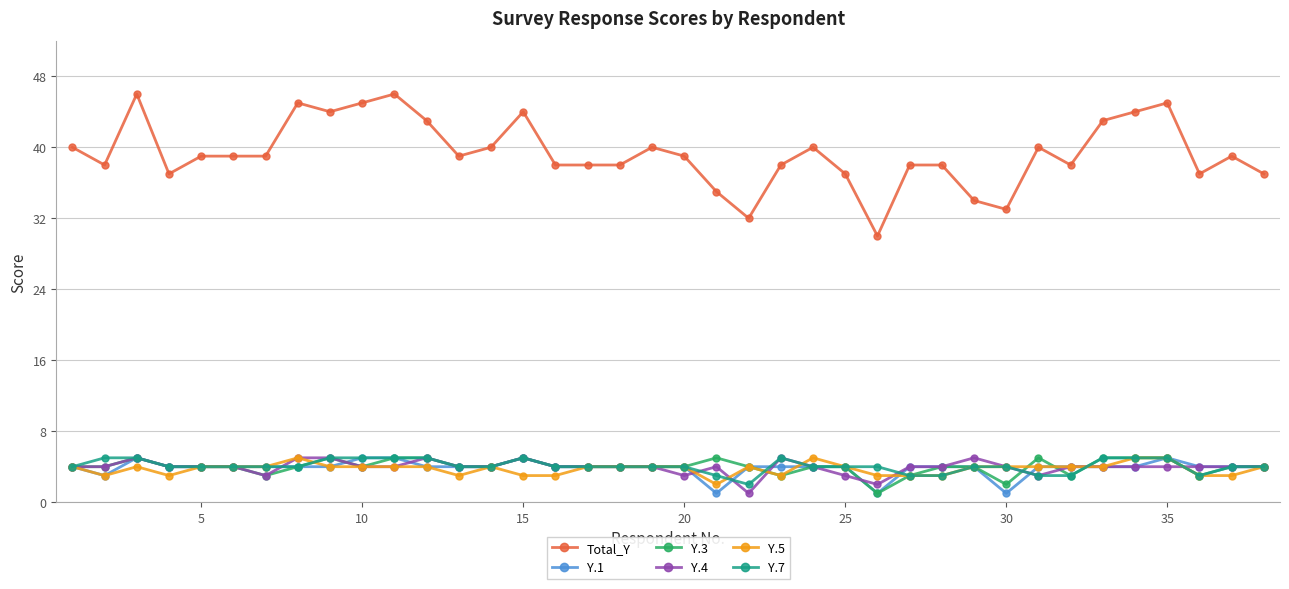

Which series has the largest range (max minus min)?

Total_Y